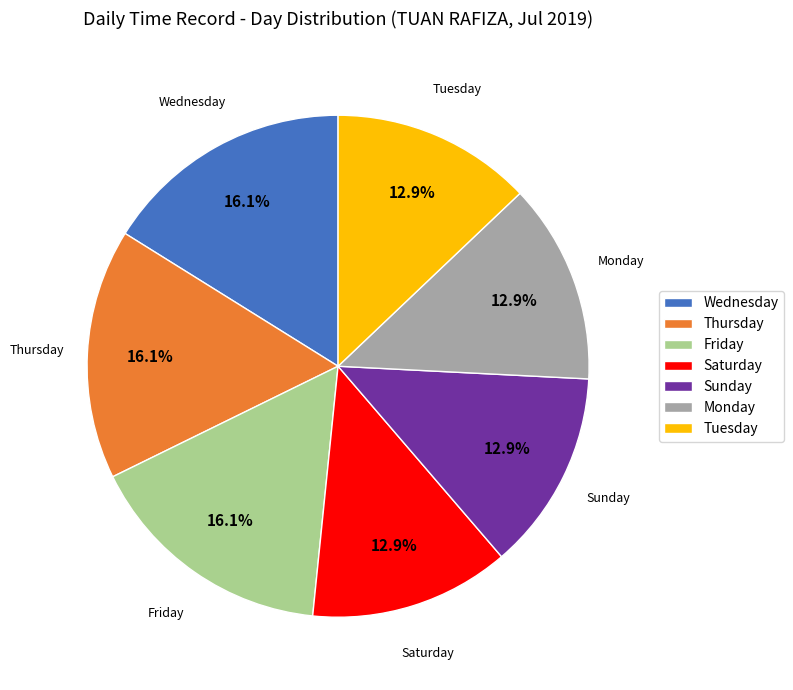

Does Friday represent more than half of the total?

No